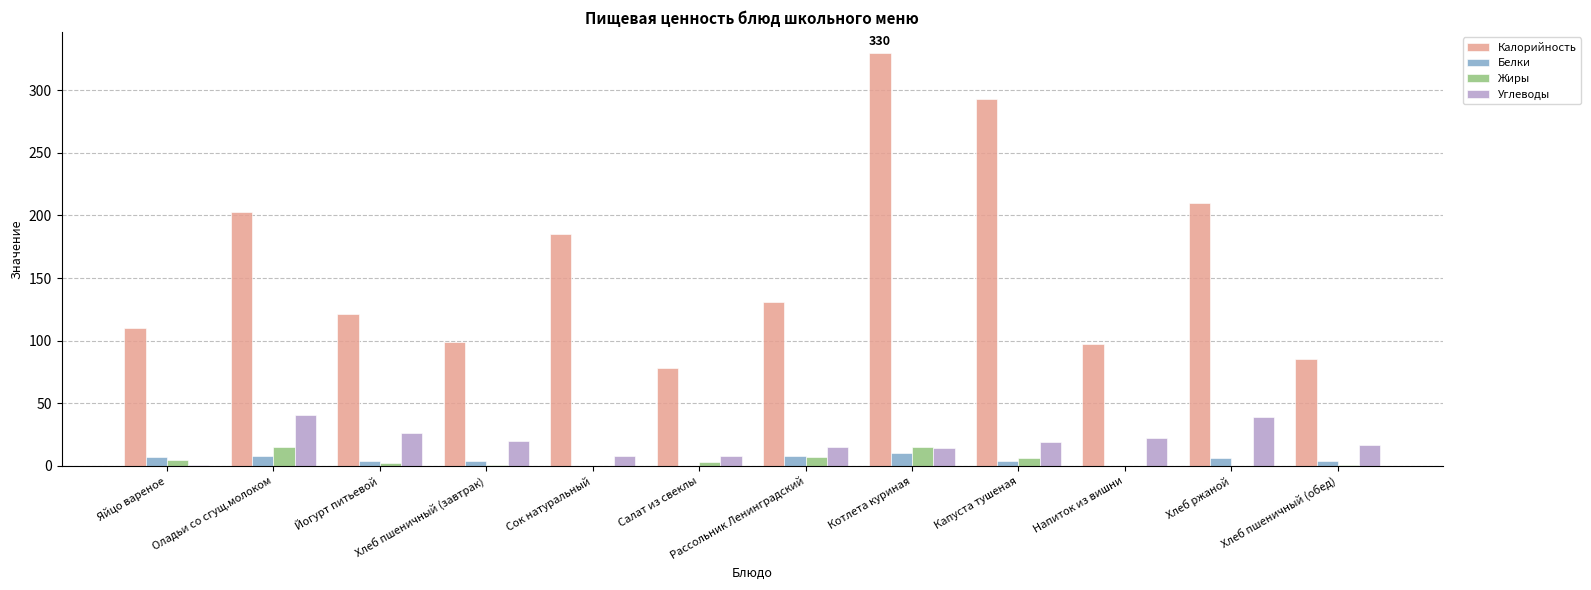

What is the maximum value for Калорийность?

330